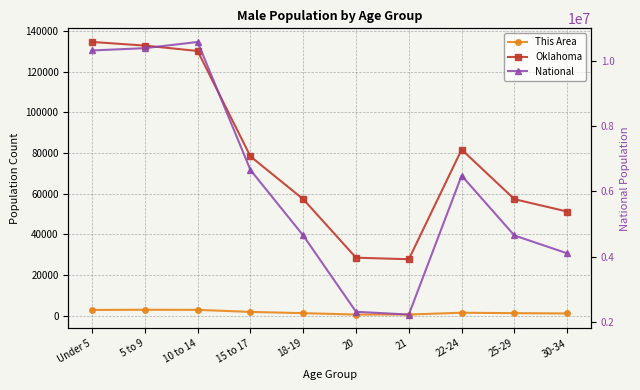

Is it true that National equals 4647457 at 18-19?

True